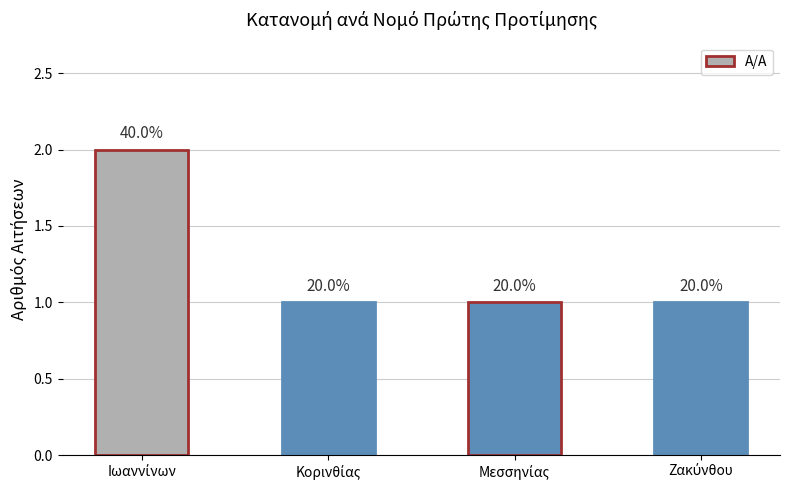

How many bars are there in total?

4